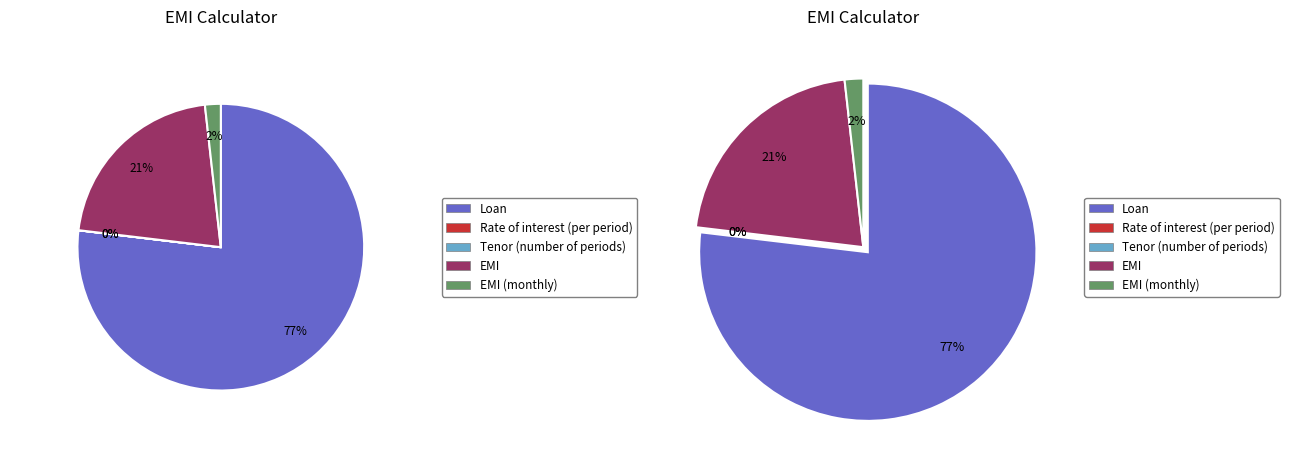

How many segments does this pie chart have?

5